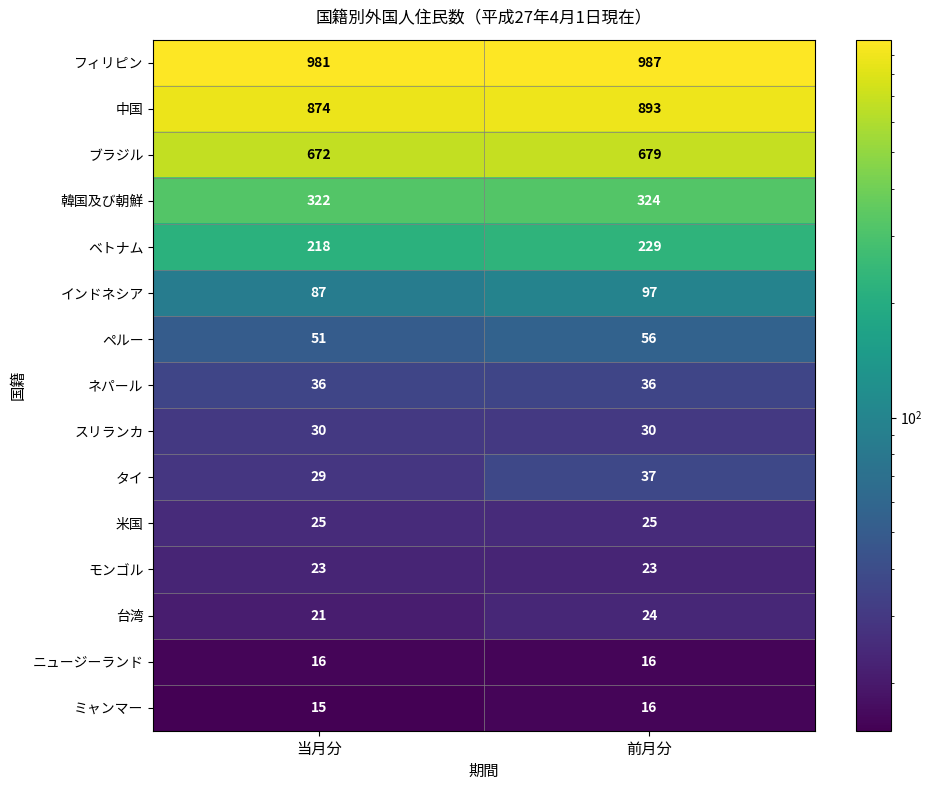

The 中国 series shows 893 at 前月分. True or false?

True